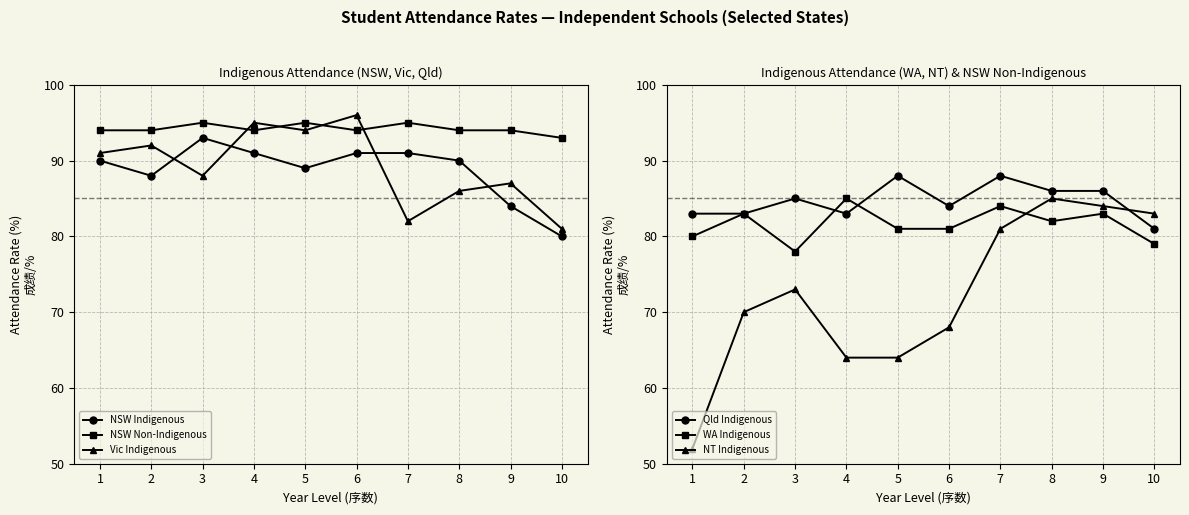

Which series has the largest range (max minus min)?

NT Indigenous